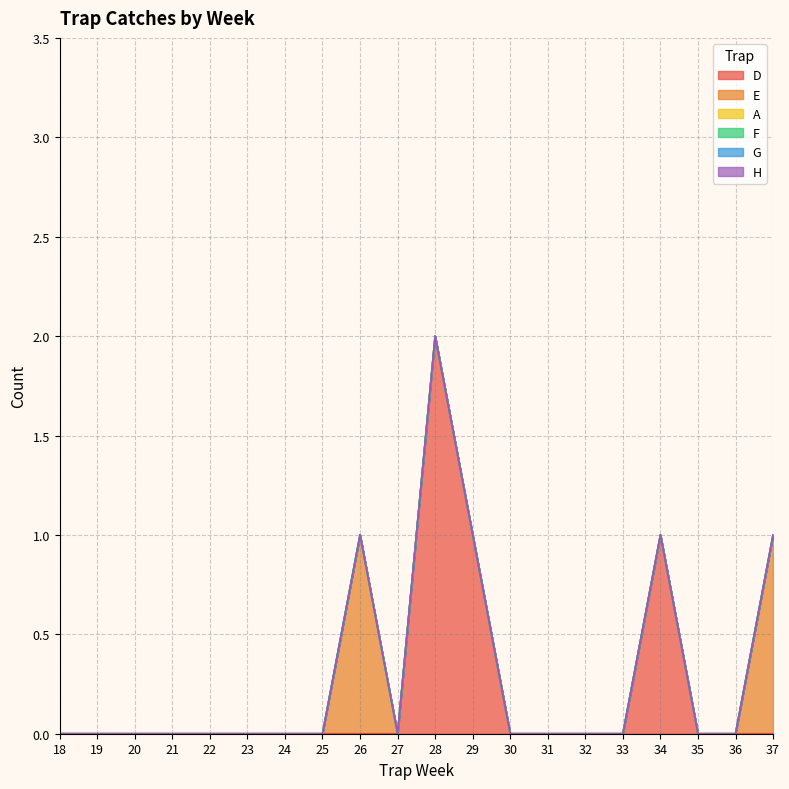

Rank the series at 25 from lowest to highest value.

D, E, A, F, G, H